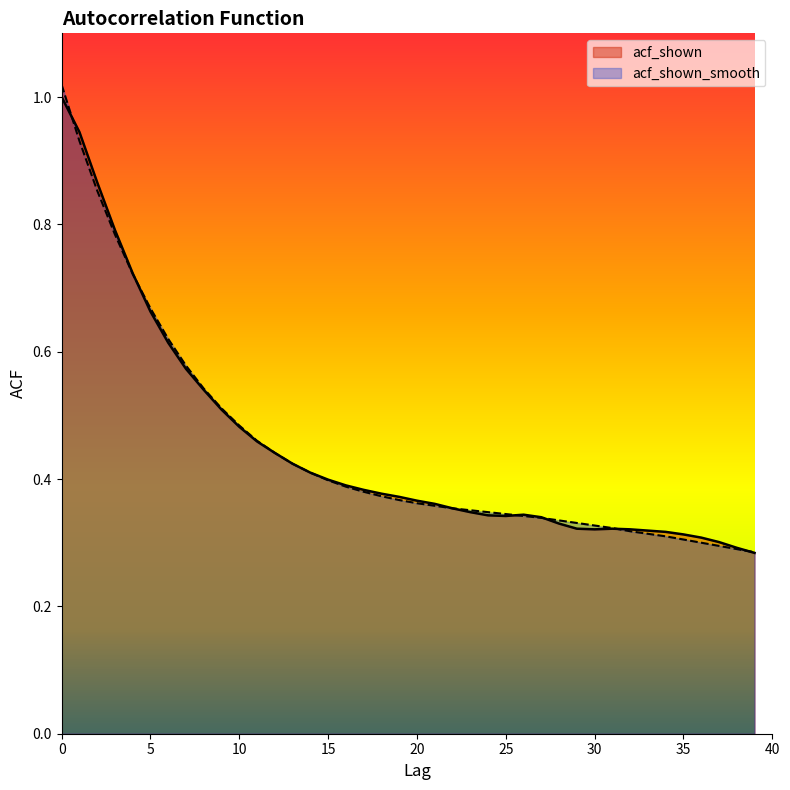

How many intersections are there between acf_shown_smooth and acf_shown?

6